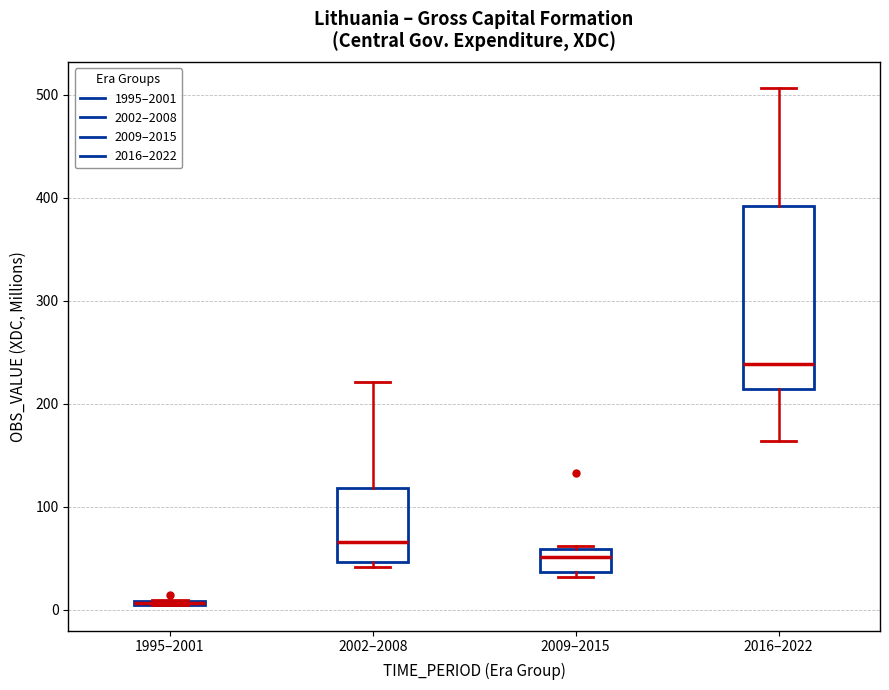

Reading left to right, read every box against the y-axis: the position of its median line, the range the box covers, and the ends of its whiskers. The values are not printed on the chart, so give them approximately, as read against the axis.

1995–2001: box collapsed to a line at 10, whiskers 0 to 10
2002–2008: median 70, box 50 to 120, whiskers 40 to 220
2009–2015: median 50, box 40 to 60, whiskers 30 to 60 (just above the box's upper edge)
2016–2022: median 240, box 210 to 390, whiskers 160 to 510